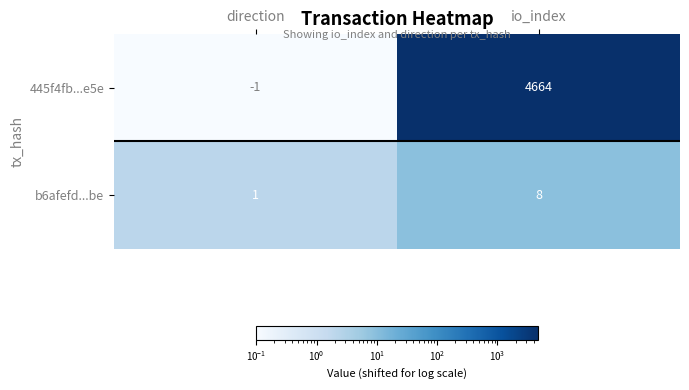

How many categories are shown in the chart?

2